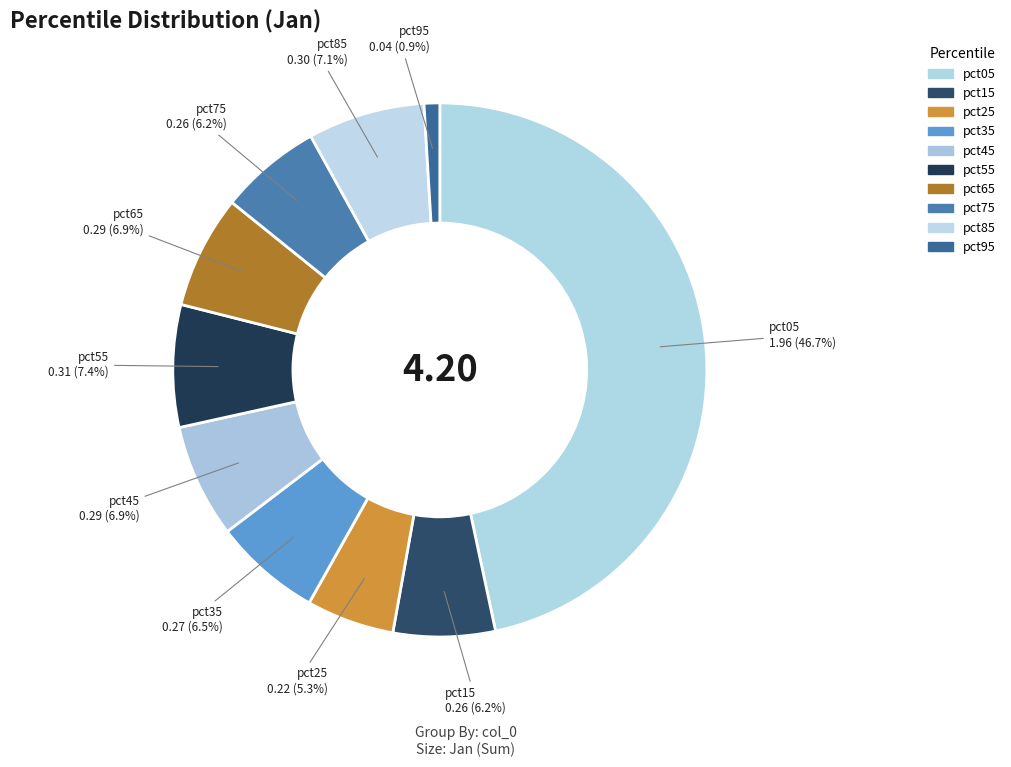

To the nearest percent, what is the difference between the largest and smallest slice percentages?

46%